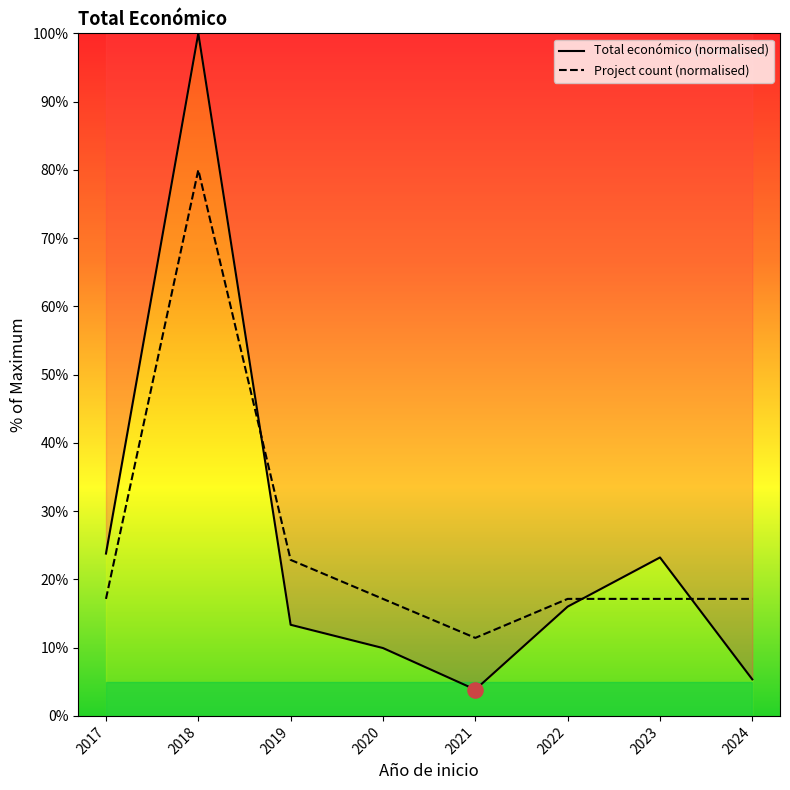

At which category is the sum across all series the highest?

2018